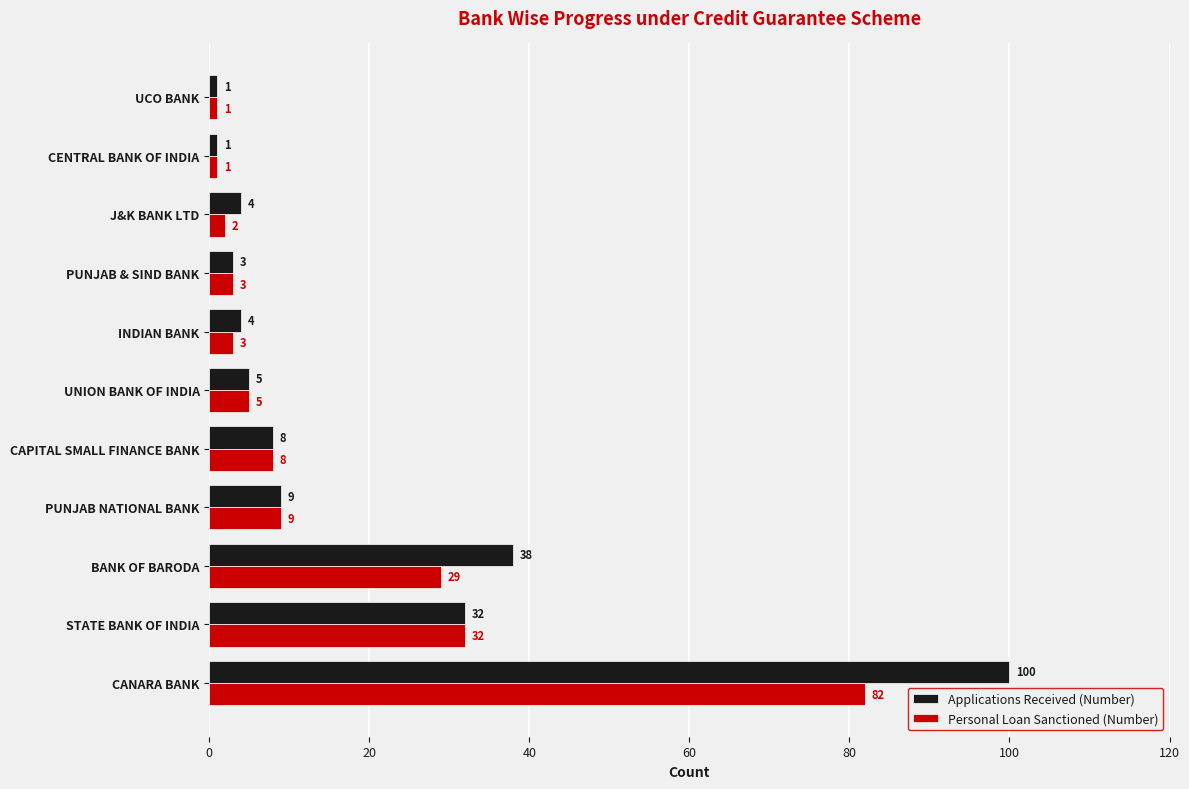

Rank the series by their average value, from highest to lowest.

Applications Received (Number), Personal Loan Sanctioned (Number)